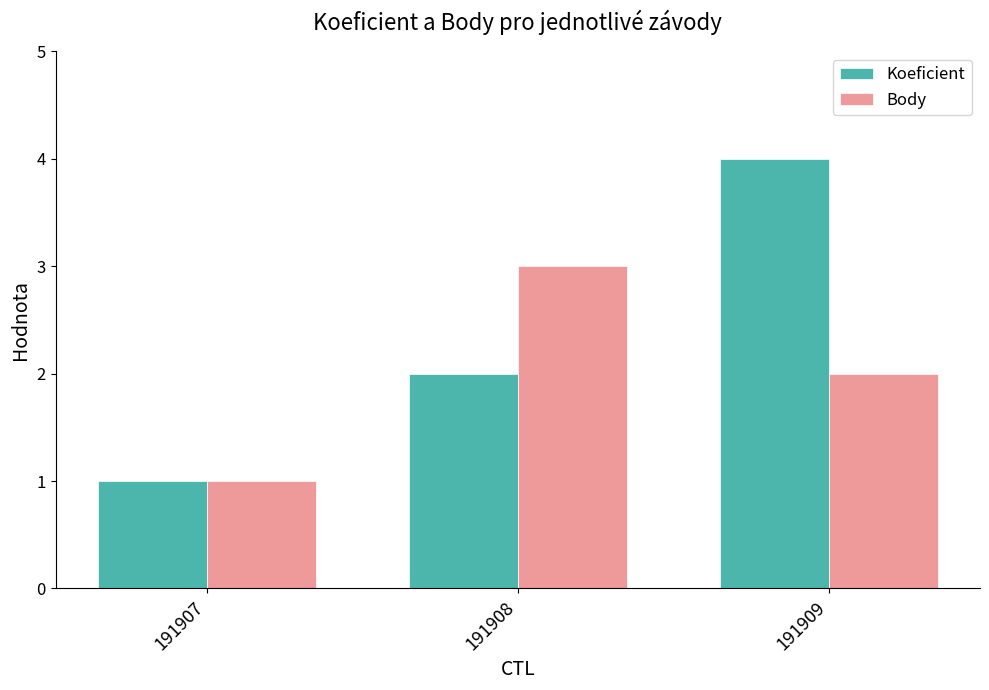

What is the sum of all Body values?

6